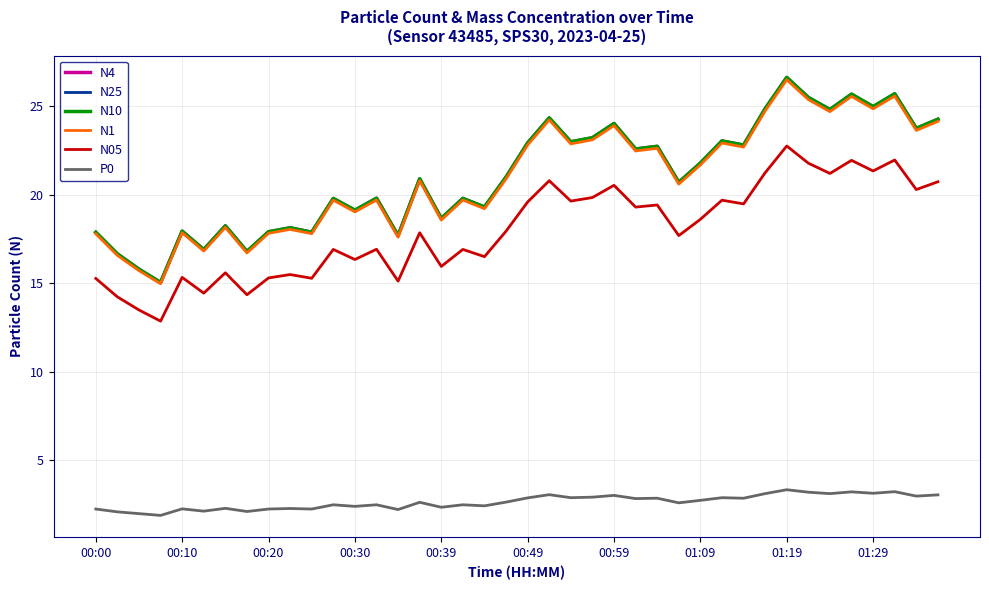

What is the minimum value for N4?

15.0